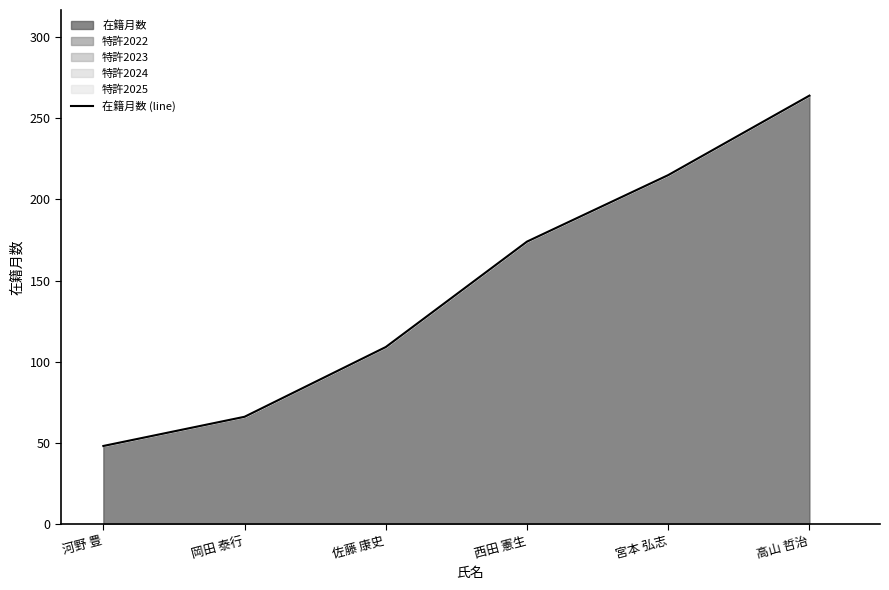

What is the ratio of the value at 佐藤 康史 to the value at 西田 憲生?

0.6